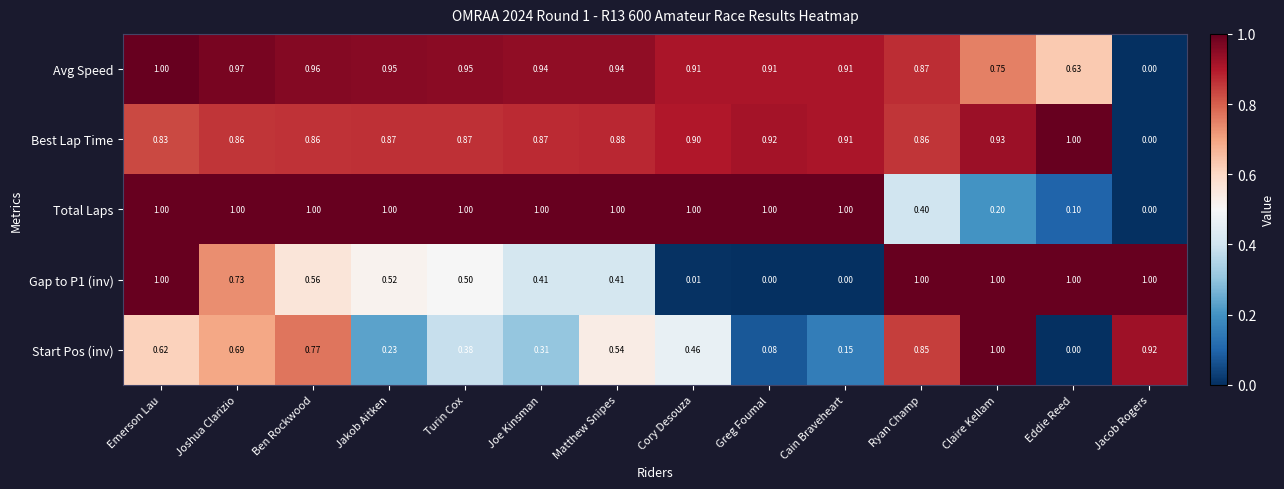

At which category is the sum across all series the highest?

Emerson Lau